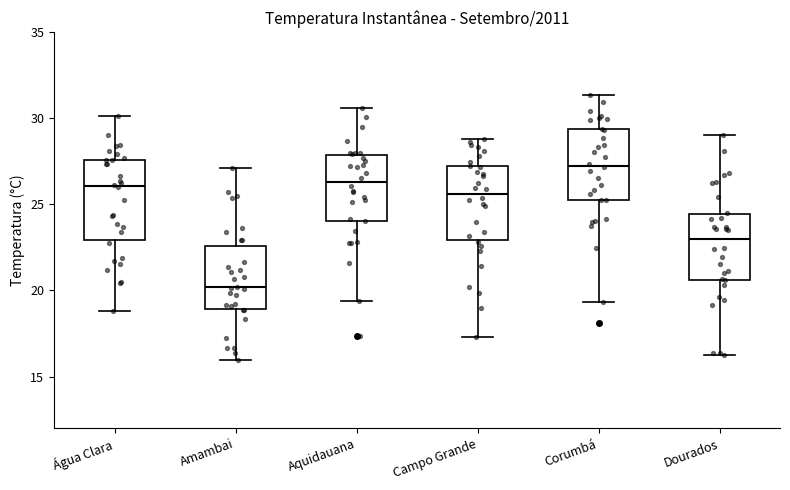

Where does the lower whisker of the box for Campo Grande end on the y-axis? The values are not printed on the chart, so give them approximately, as read against the axis.

17.5